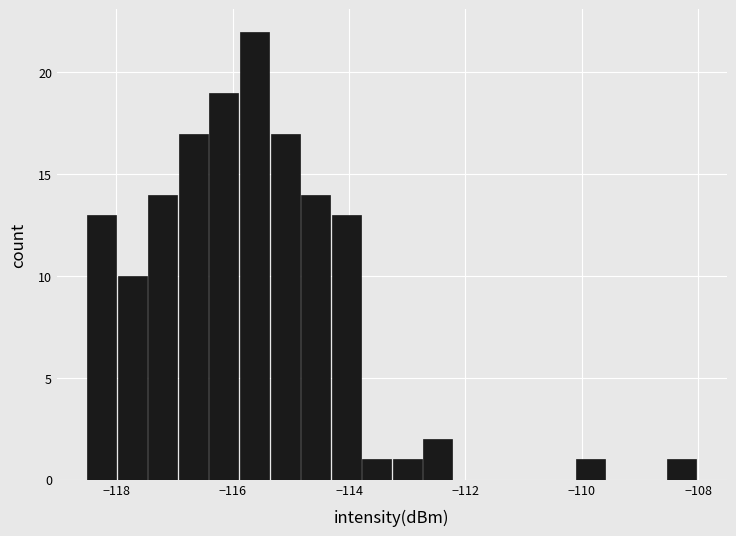

Around what value on the x-axis is the tallest bar? Give the approximate position of its centre, as read against the axis.

-115.6